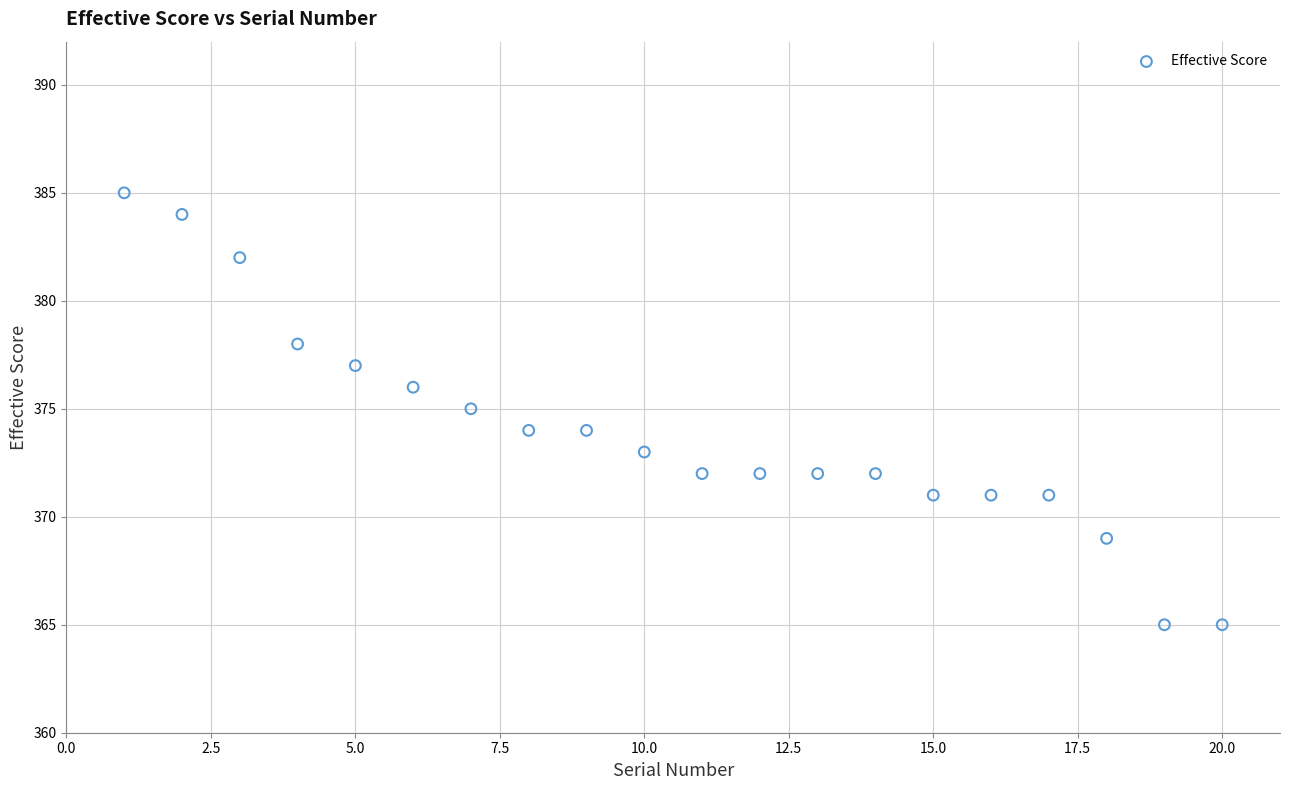

What is the range of X values (max minus min)?

19